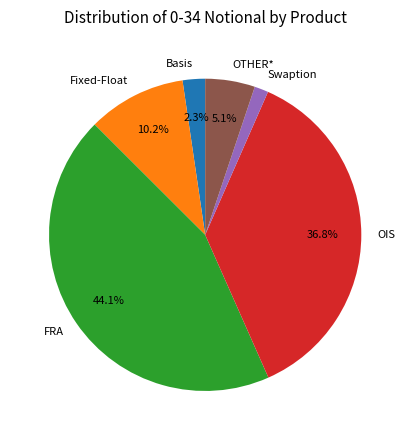

Count the number of slices in the pie.

6